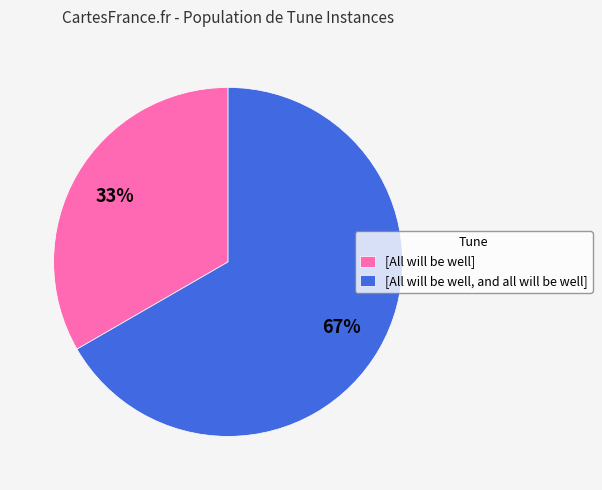

Is it true that [All will be well] is 33% of the pie?

True